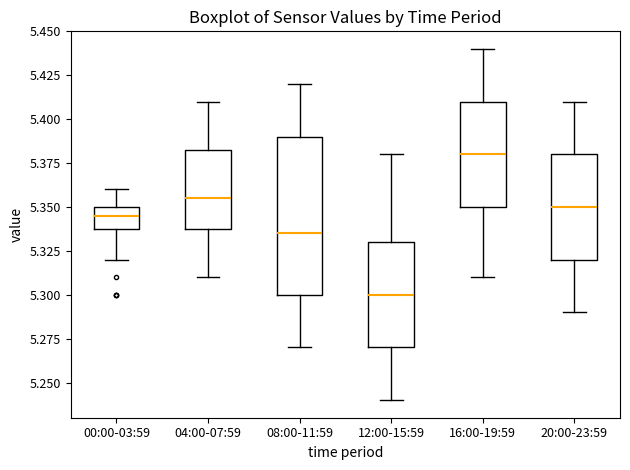

Reading left to right, transcribe this box plot: for each box, give where its median line is, the range the box spans, and where its two whiskers end, as read against the y-axis. The values are not printed on the chart, so give them approximately, as read against the axis.

00:00-03:59: median 5.345, box 5.340 to 5.350, whiskers 5.320 to 5.360
04:00-07:59: median 5.355, box 5.340 to 5.385, whiskers 5.310 to 5.410
08:00-11:59: median 5.335, box 5.300 to 5.390, whiskers 5.270 to 5.420
12:00-15:59: median 5.300, box 5.270 to 5.330, whiskers 5.240 to 5.380
16:00-19:59: median 5.380, box 5.350 to 5.410, whiskers 5.310 to 5.440
20:00-23:59: median 5.350, box 5.320 to 5.380, whiskers 5.290 to 5.410